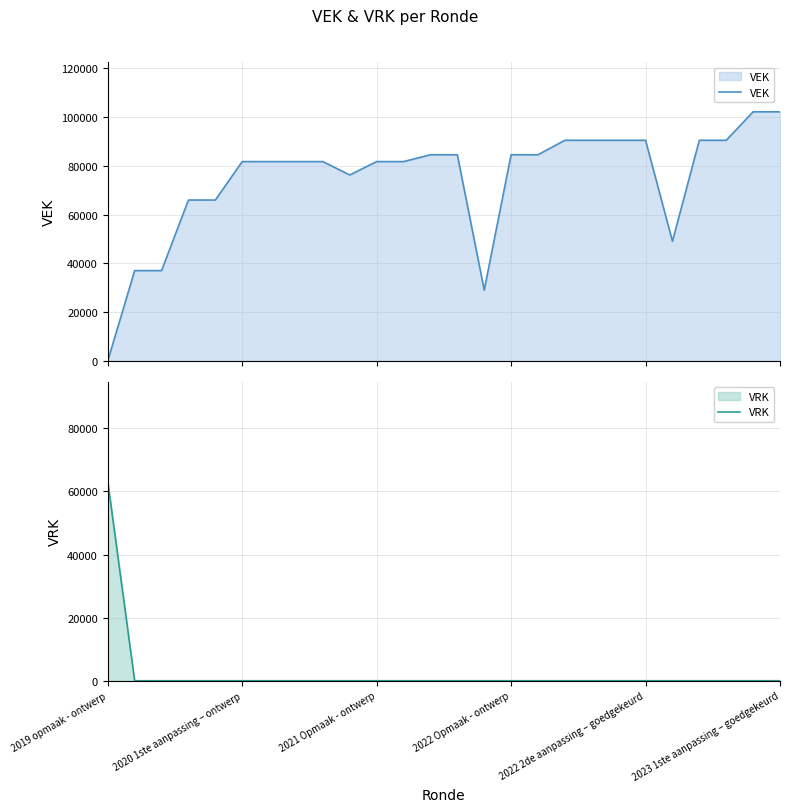

What is the difference between the second highest and minimum values in the VEK series?

102182